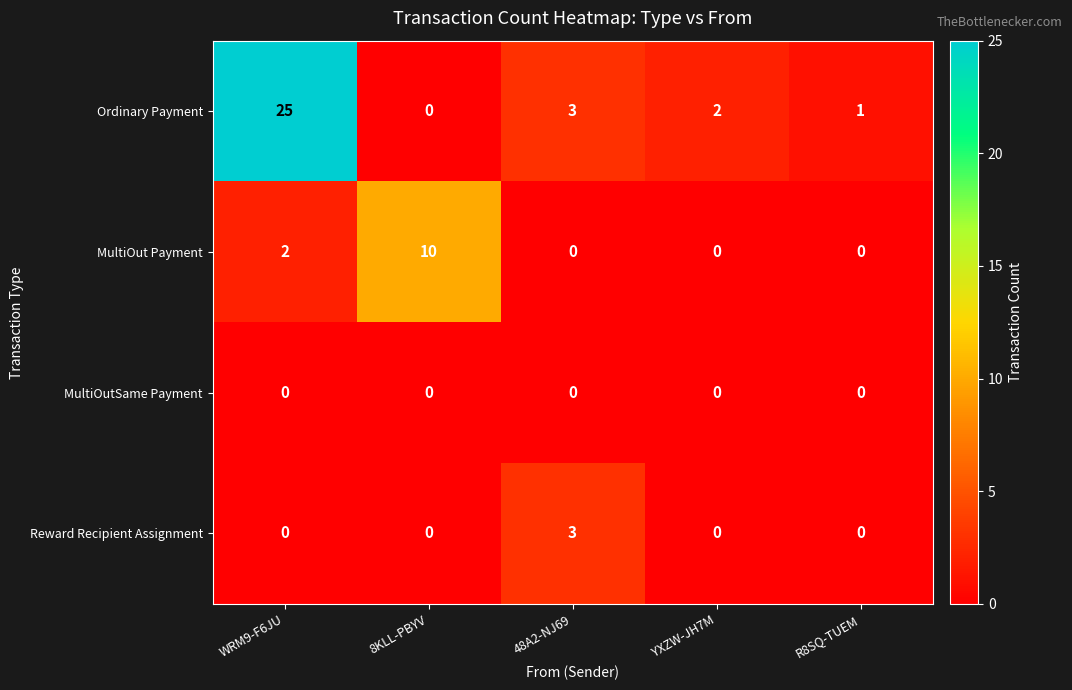

Count the number of data series in this chart.

4